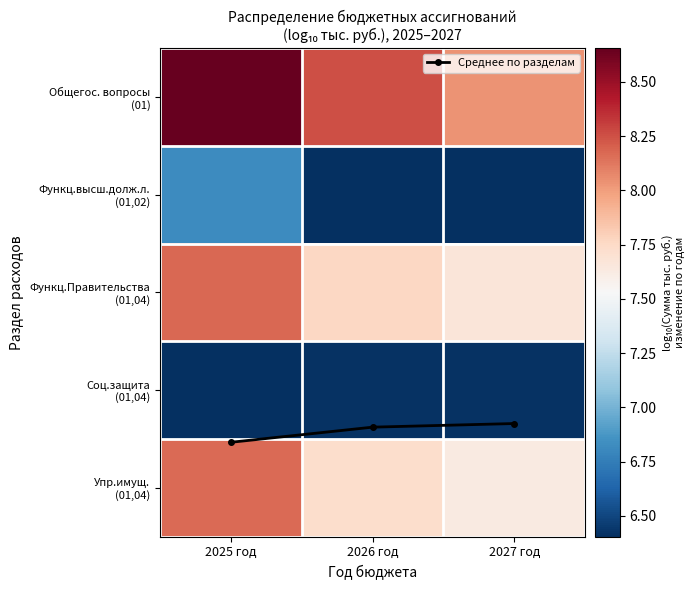

What is the difference between the Функц.Правительства (01,04) values at 2026 год and 2027 год?

0.1